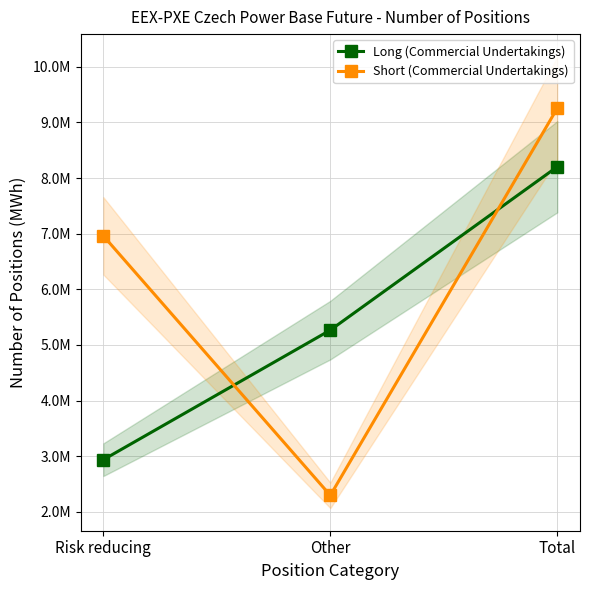

How many distinct data groups are displayed?

2